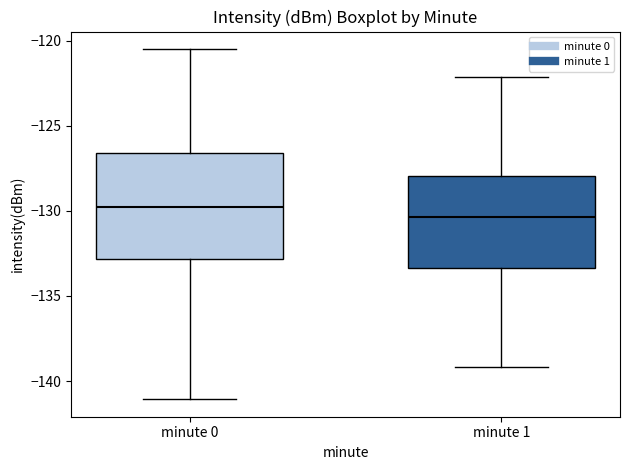

Reading left to right, transcribe this box plot: for each box, give where its median line is, the range the box spans, and where its two whiskers end, as read against the y-axis. The values are not printed on the chart, so give them approximately, as read against the axis.

minute 0: median -130.0, box -133.0 to -126.5, whiskers -141.0 to -120.5
minute 1: median -130.5, box -133.5 to -128.0, whiskers -139.0 to -122.0